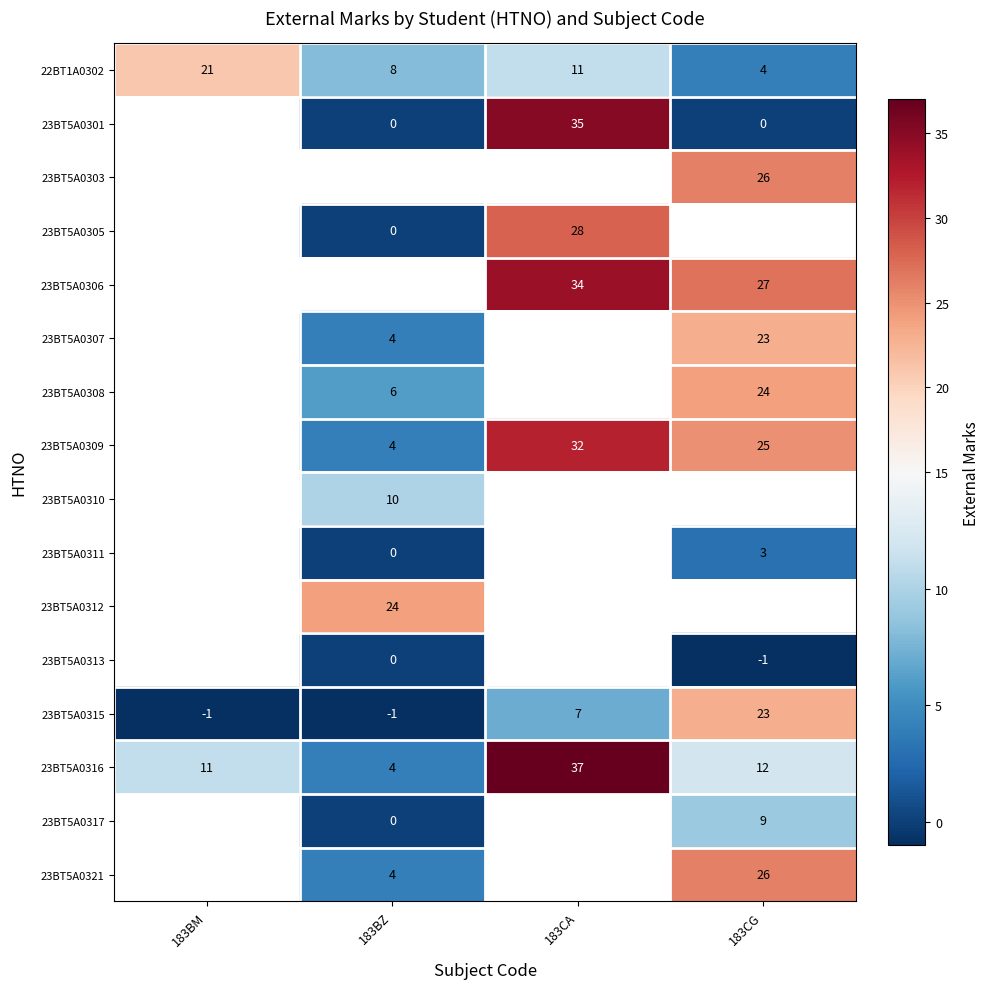

Which label corresponds to the largest value in the chart?

183CA